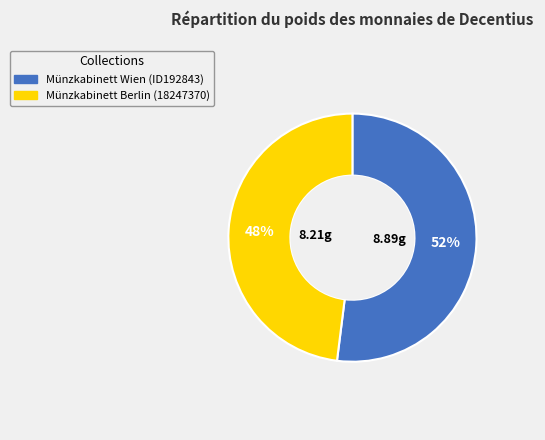

What is the ratio of the value at Münzkabinett Wien (ID192843) to the value at Münzkabinett Berlin (18247370)?

1.1